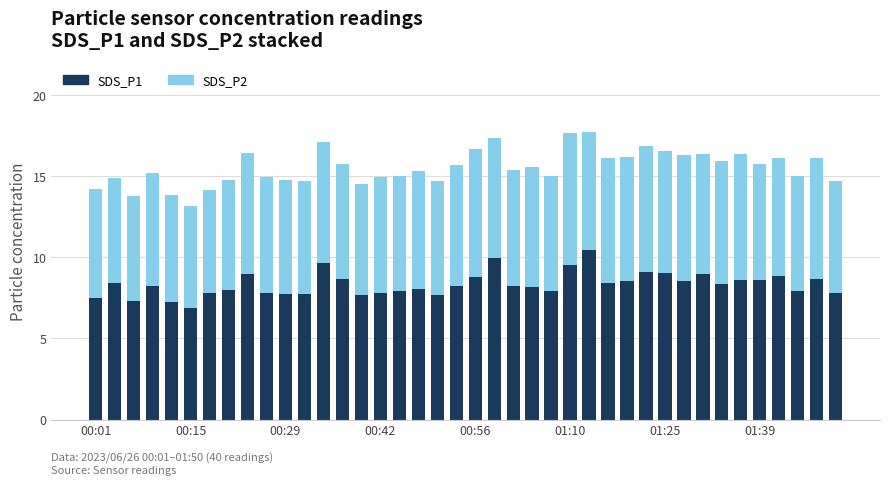

What are all the series names shown in the legend?

SDS_P1, SDS_P2